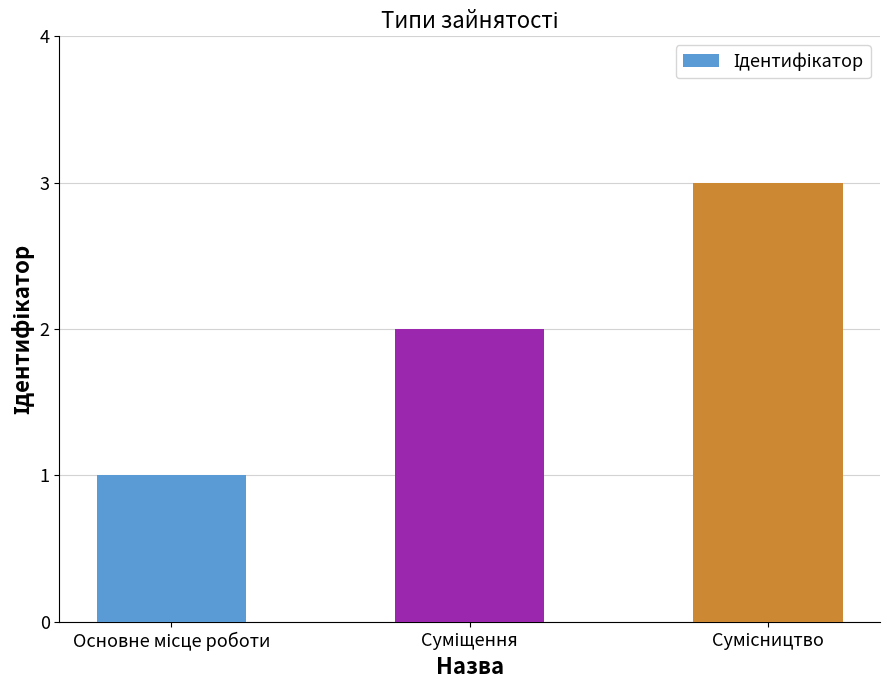

What is the maximum value shown in the chart?

3